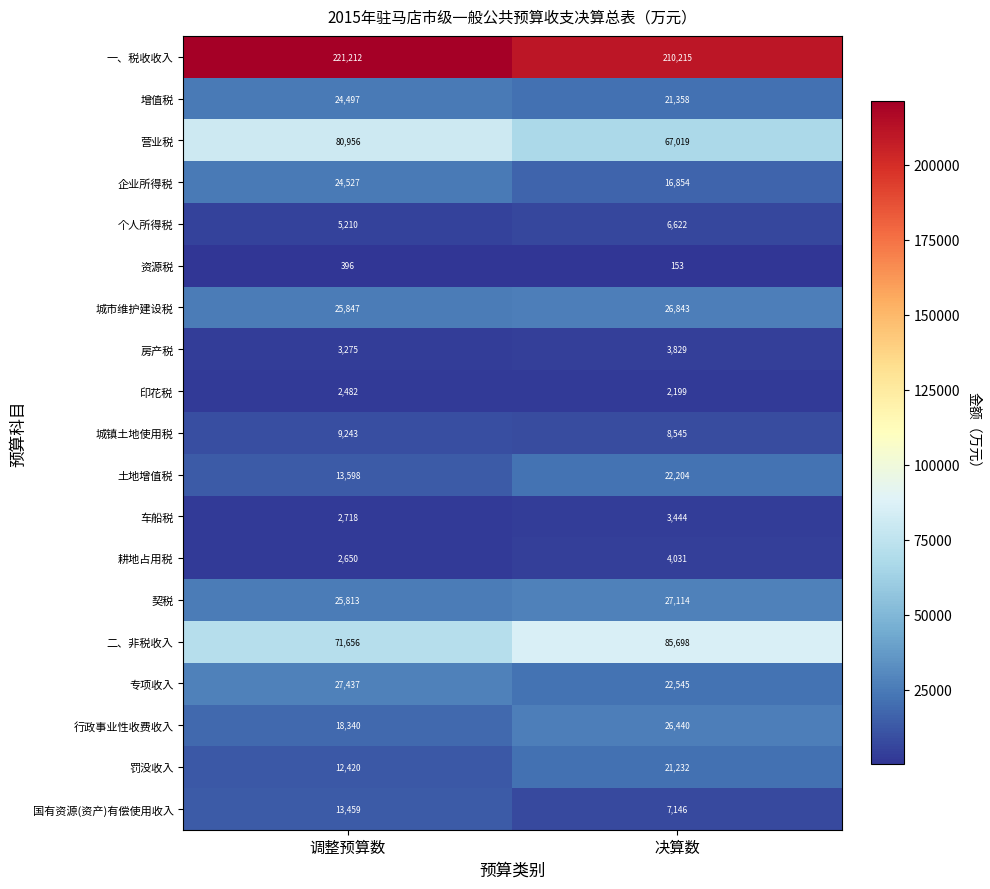

What is the minimum value shown in the chart?

153